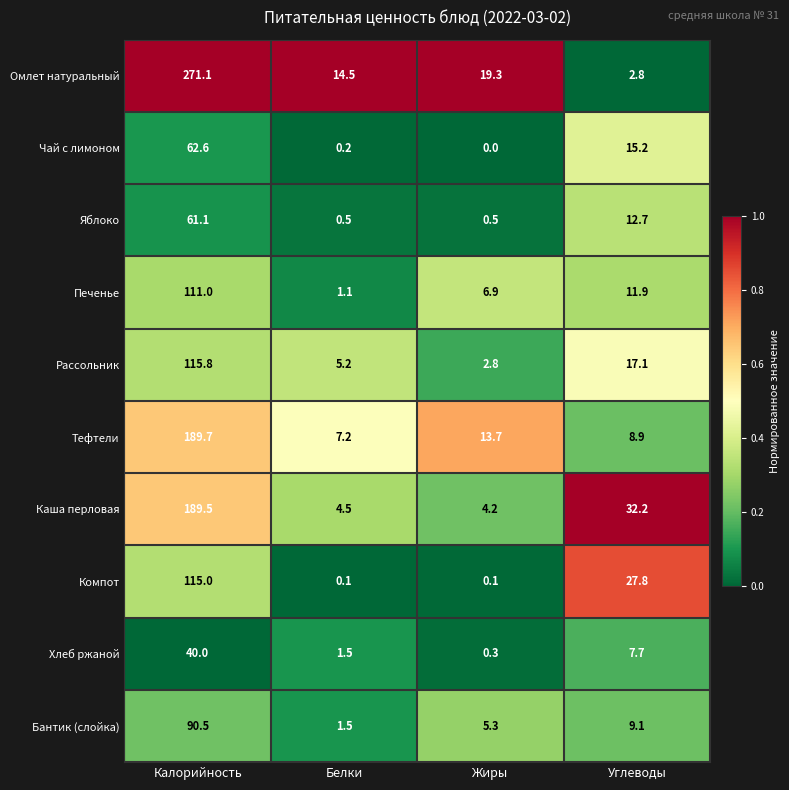

What is the total value across all series at Калорийность?

1246.3